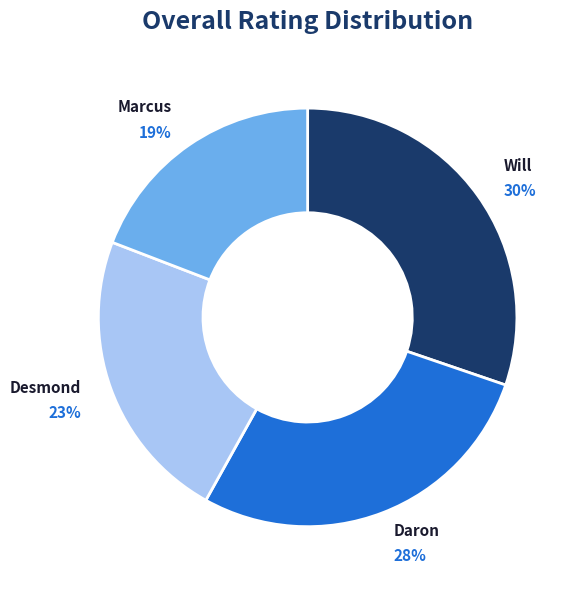

Count the number of slices in the pie.

4